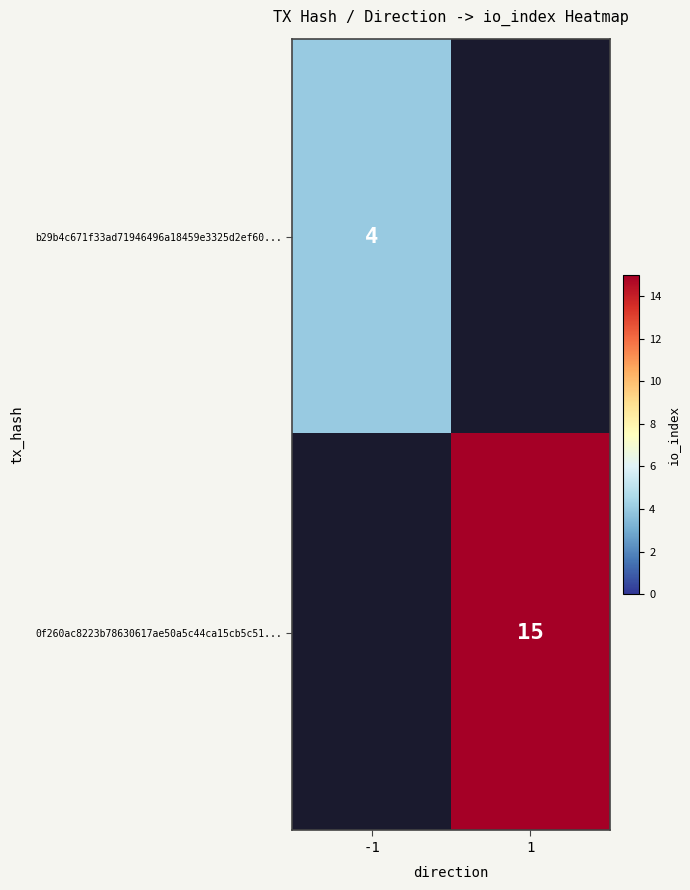

Is the value of 0f260ac8223b78630617ae50a5c44ca15cb5c51... at 1 greater than the value of b29b4c671f33ad71946496a18459e3325d2ef60... at -1?

Yes